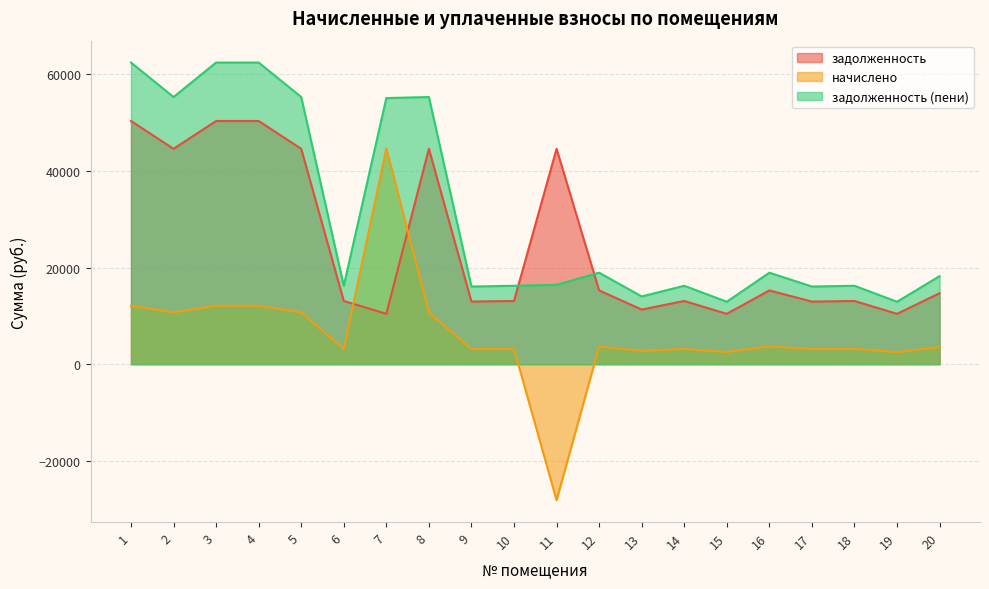

What is the minimum value for задолженность?

10424.0